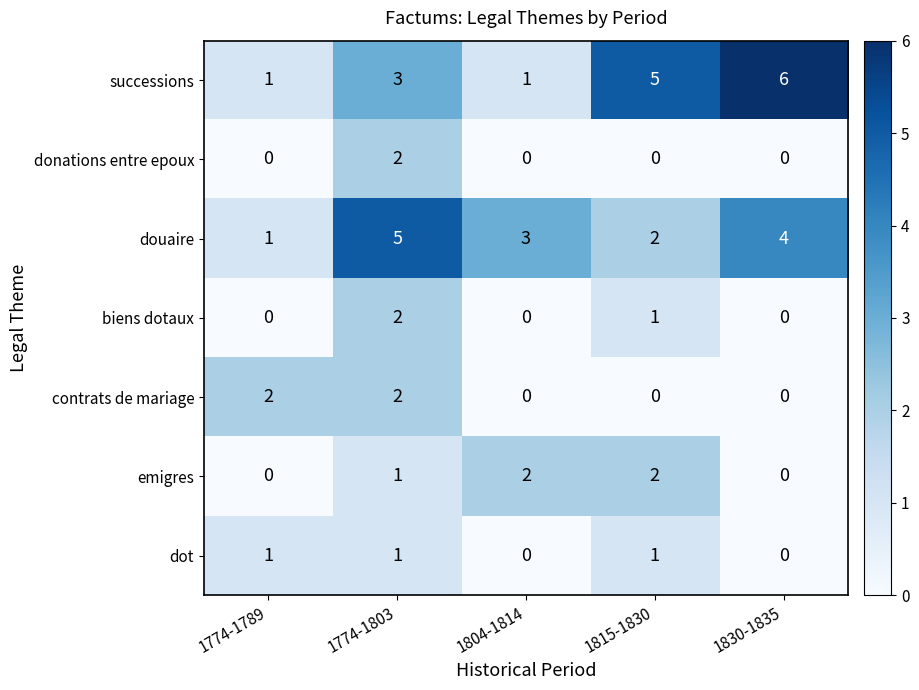

At which category is the sum across all series the highest?

1774-1803